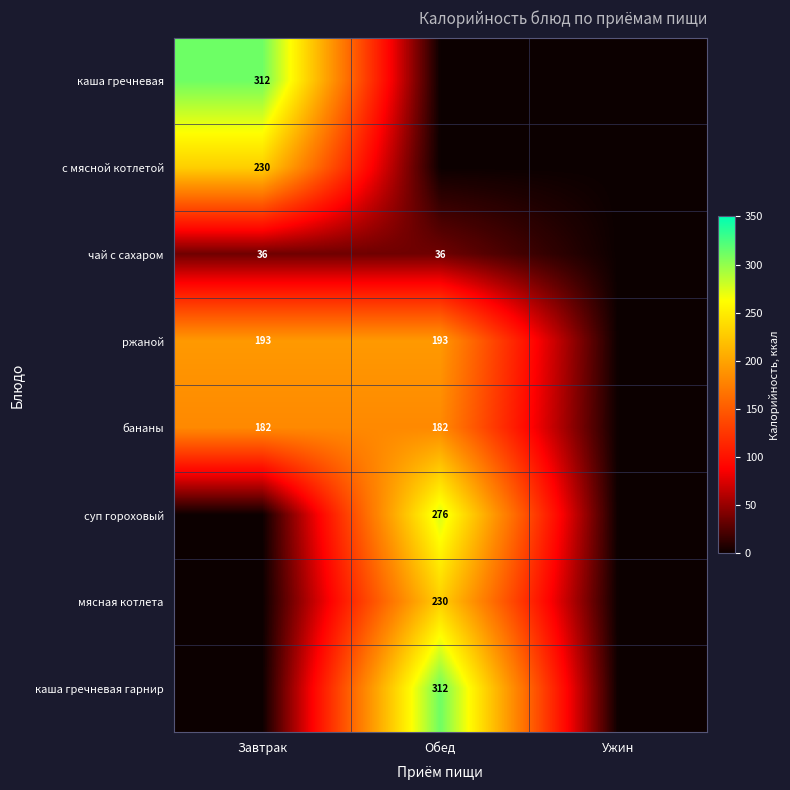

The value of бананы at Завтрак is 299. True or false?

False